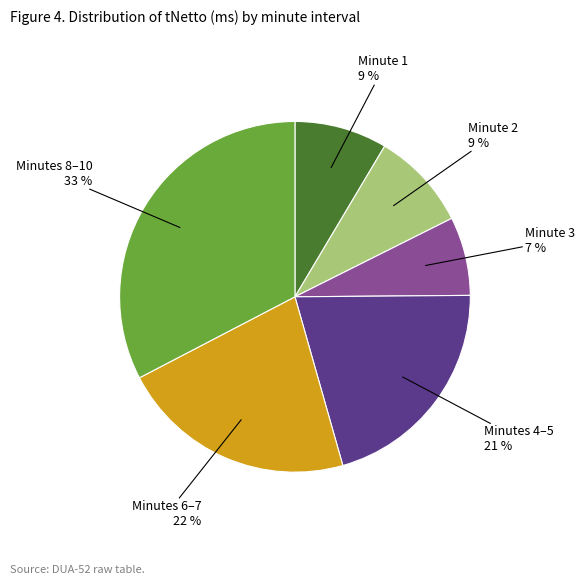

To the nearest percent, what is the average slice percentage?

17%